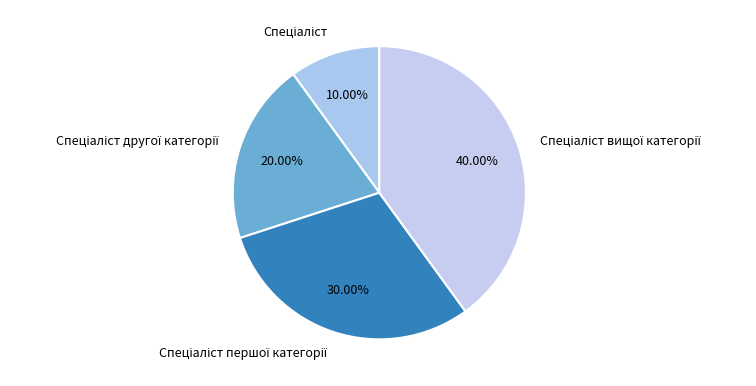

Is there a majority slice in this chart?

No